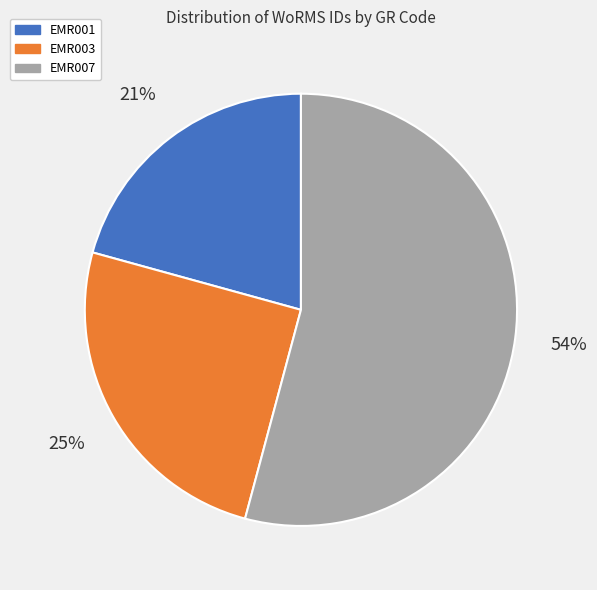

Is there a majority slice in this chart?

Yes